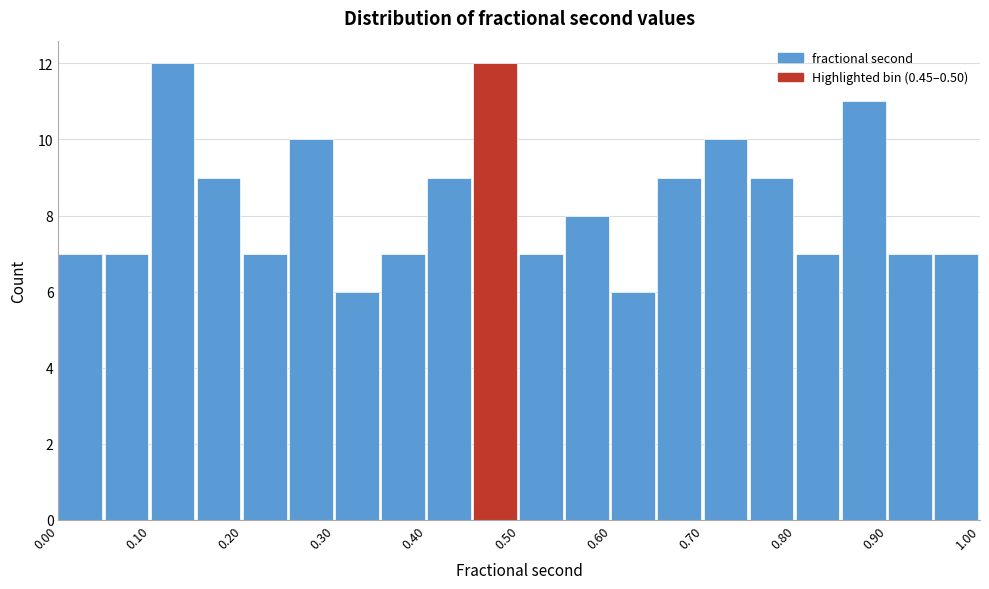

What is the height of the bar covering 0.10 to 0.15 on the x-axis? The values are not printed on the chart, so give them approximately, as read against the axis.

12